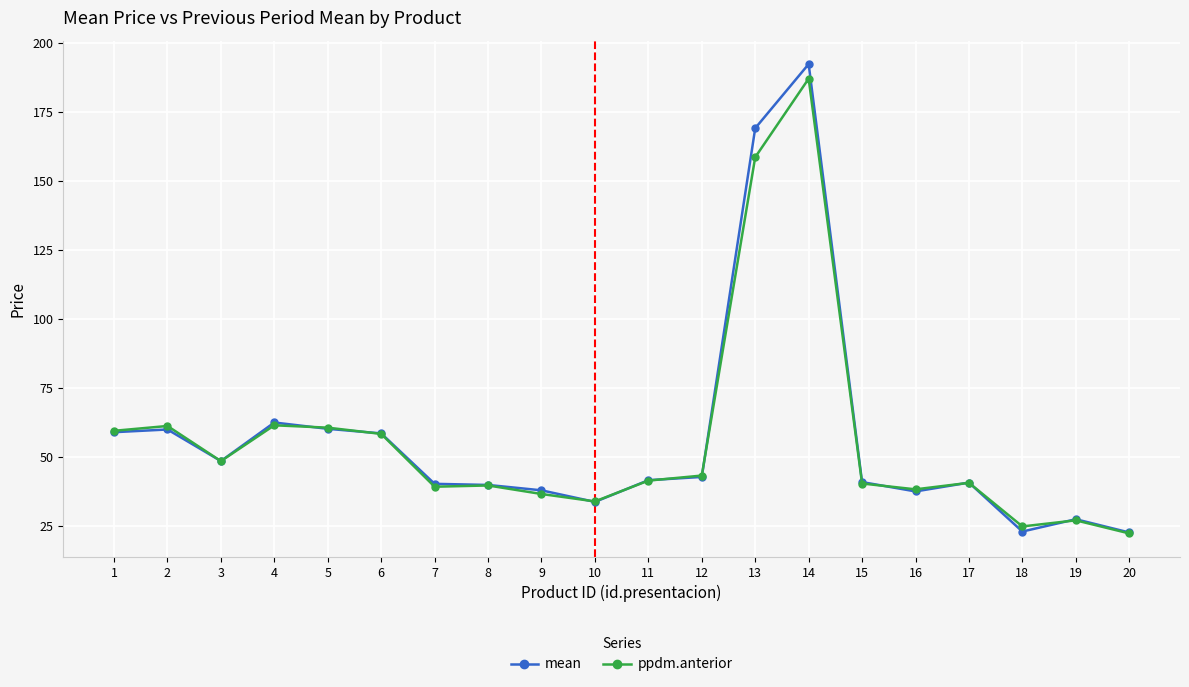

What is the difference between the highest and lowest values at 6?

0.2